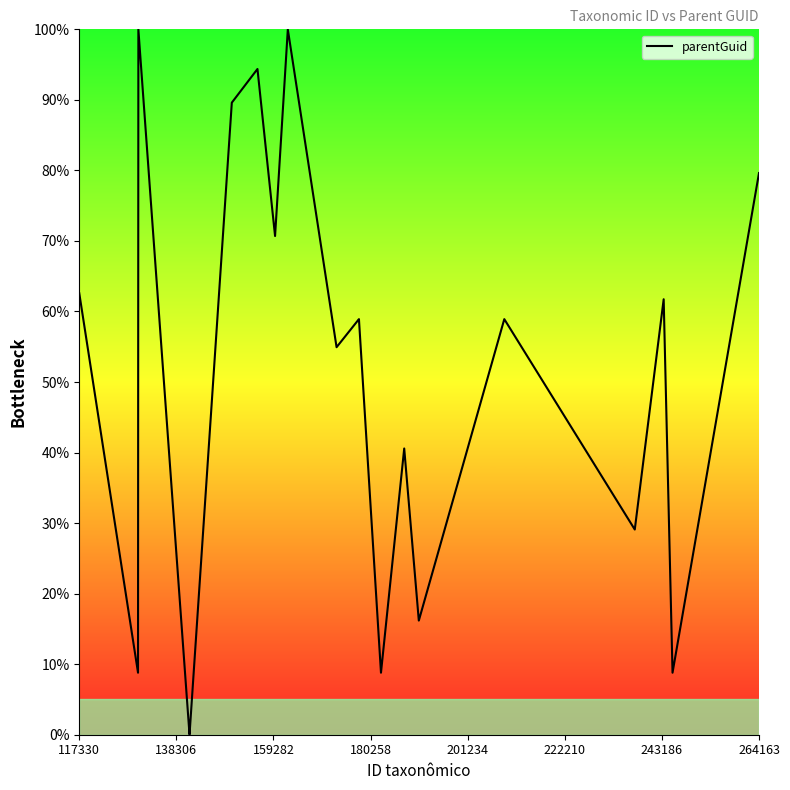

What is the maximum value shown in the chart?

100.0